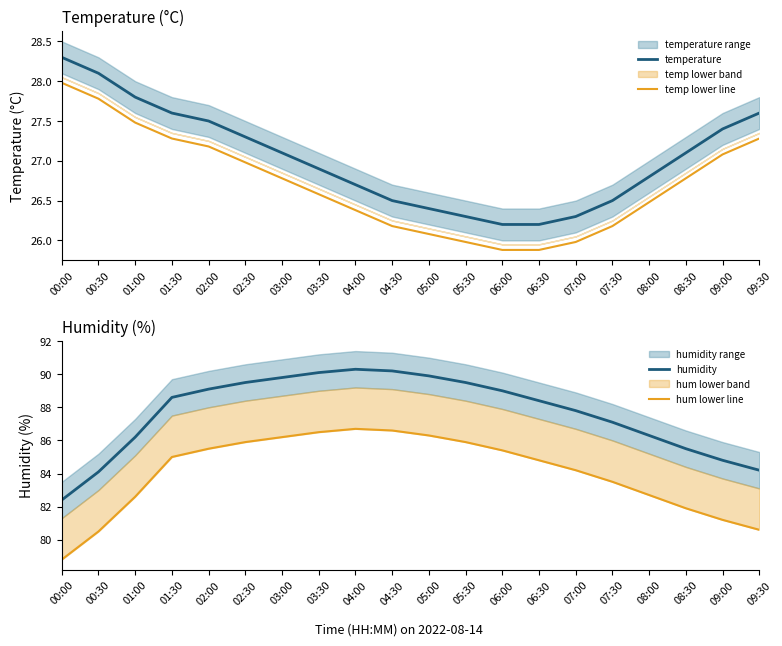

Rank the series at 00:00 from highest to lowest value.

humidity, hum lower line, temperature, temp lower line